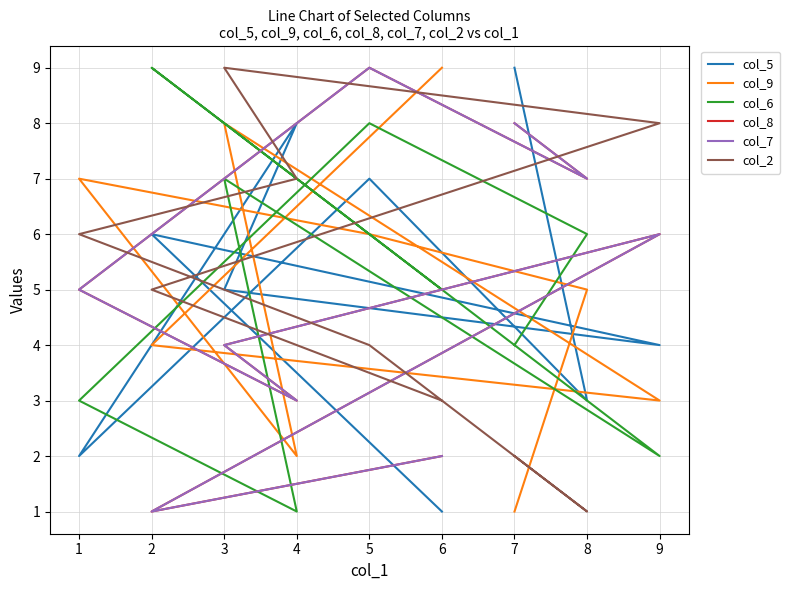

Reading left to right, what are all the values shown in this chart?

col_5: 9	3	7	2	8	5	4	6	1
col_9: 1	5	6	7	2	8	3	4	9
col_6: 4	6	8	3	1	7	2	9	5
col_8: 8	7	9	5	3	4	6	1	2
col_7: 8	7	9	5	3	4	6	1	2
col_2: 2	1	4	6	7	9	8	5	3